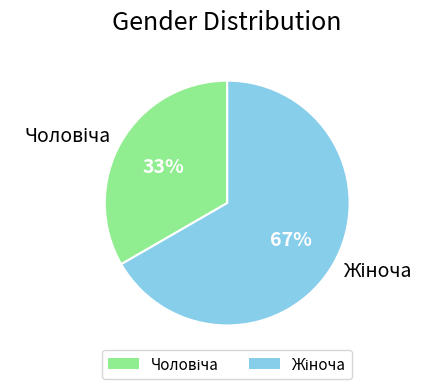

Is there a majority slice in this chart?

Yes